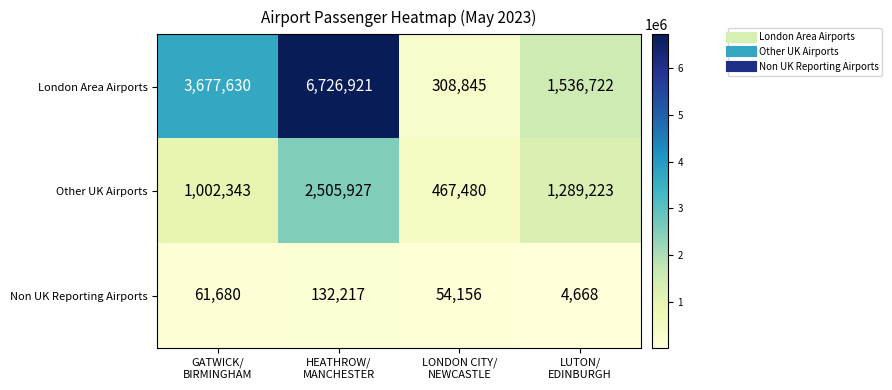

Which label corresponds to the largest value in the chart?

HEATHROW/
MANCHESTER